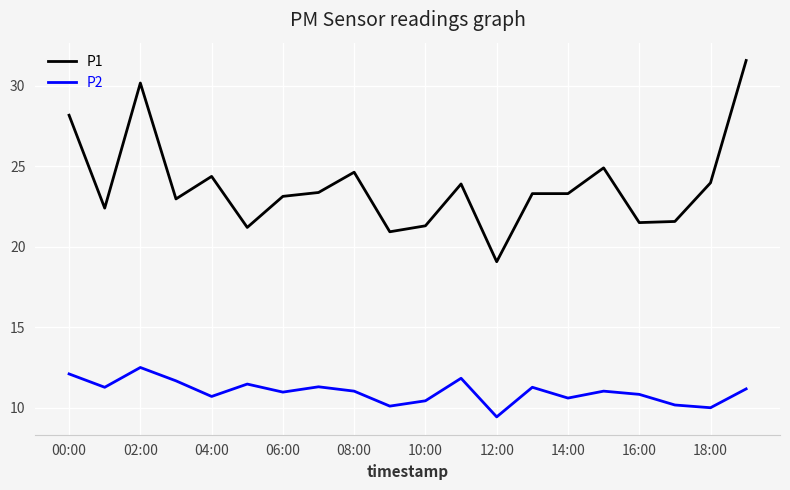

What is the highest value of the P2 series?

12.5